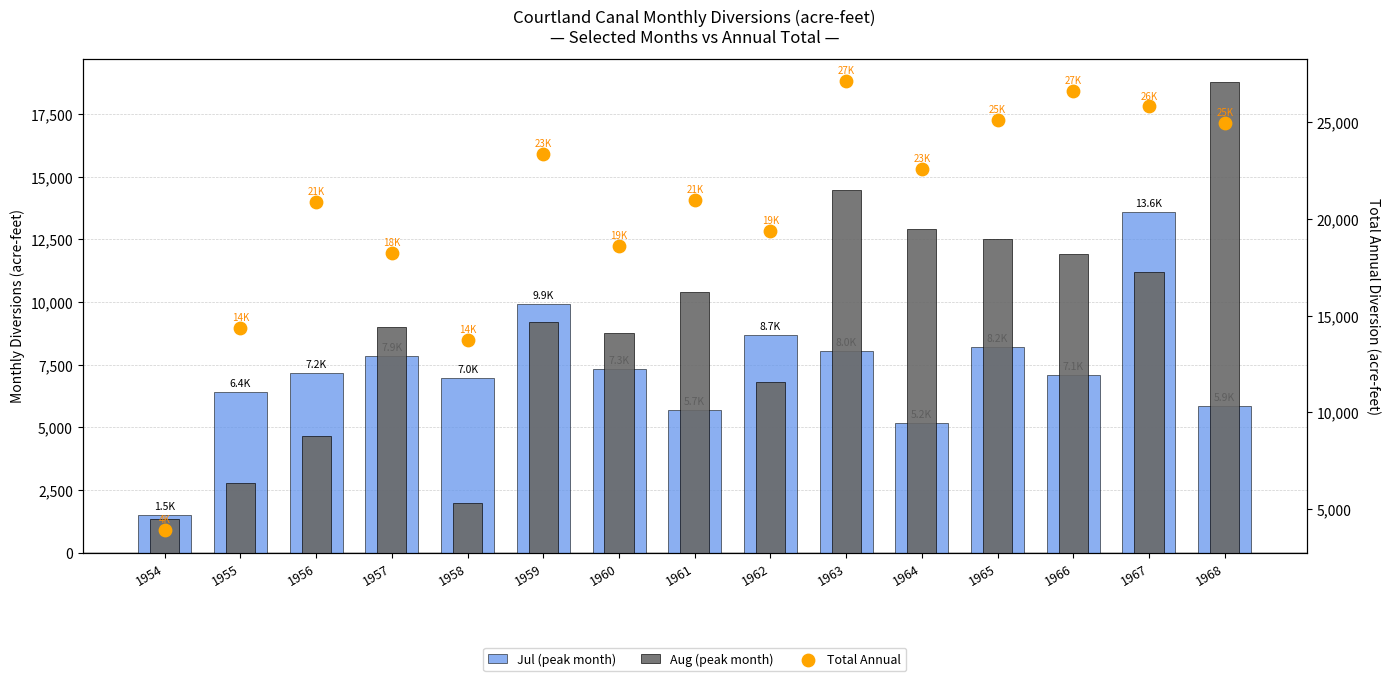

Which series contains the lowest Y value?

Jul